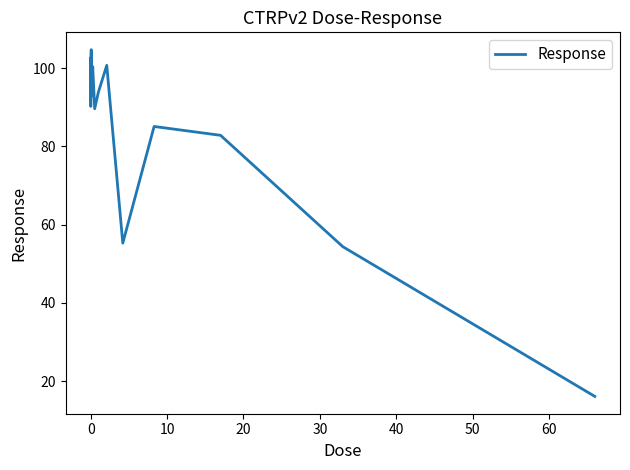

What is the difference between the second highest and second lowest values?

48.1